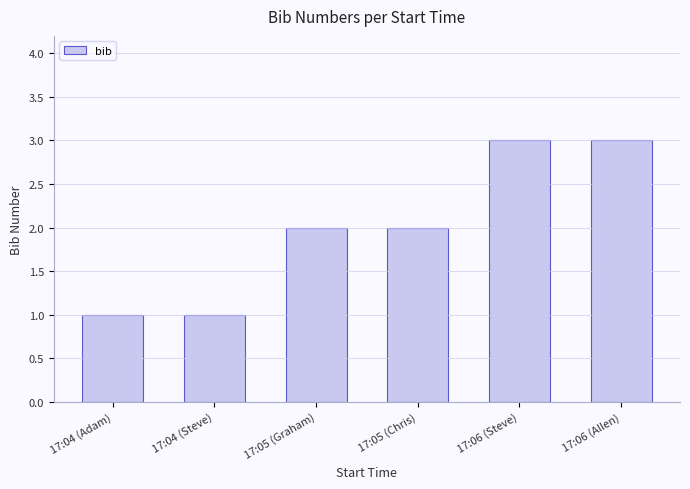

Is it true that the value at 17:05 (Chris) is 1?

False